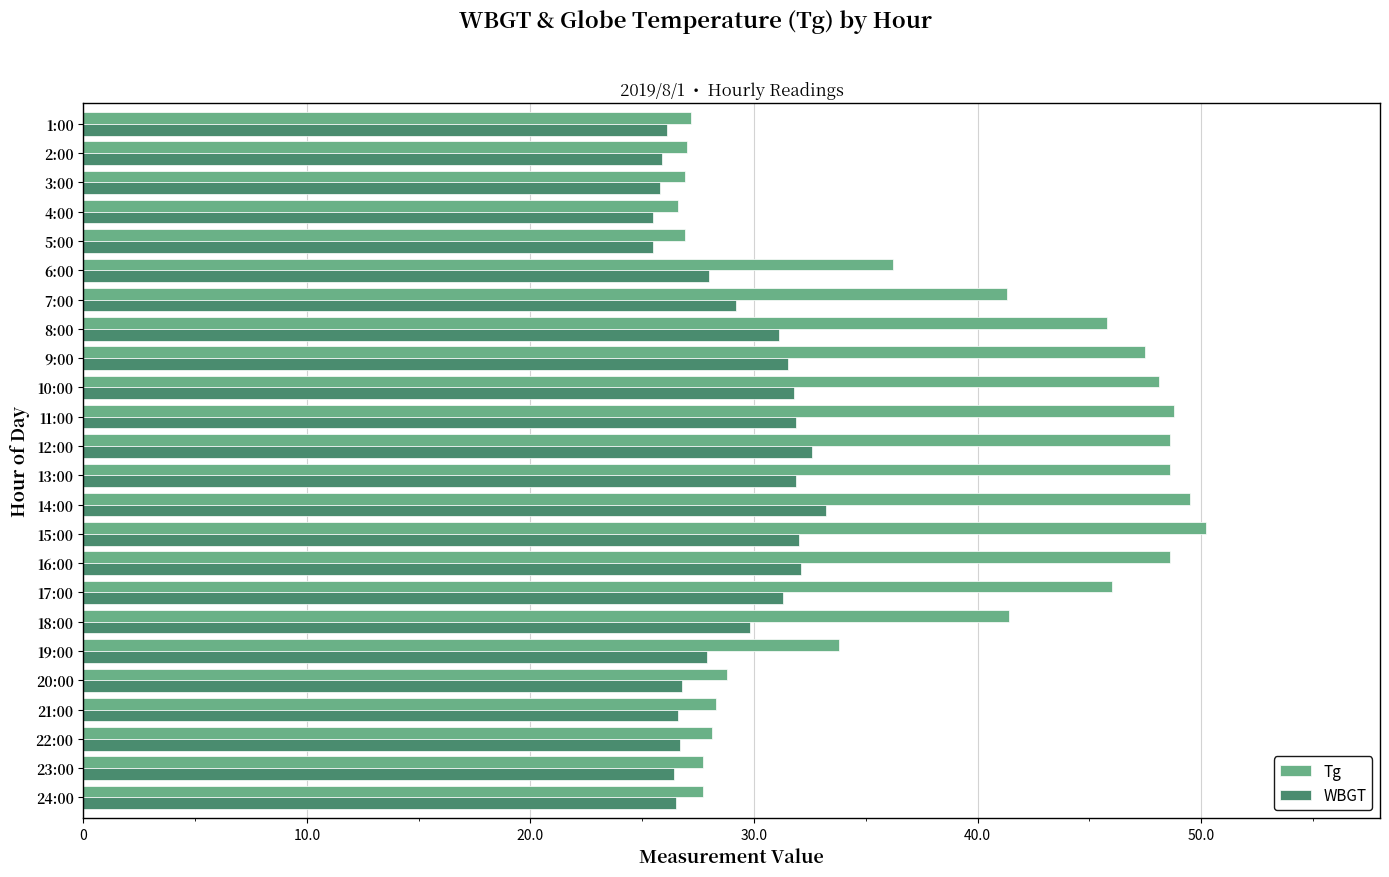

Is the value of WBGT at 9:00 greater than the value of Tg at 18:00?

No